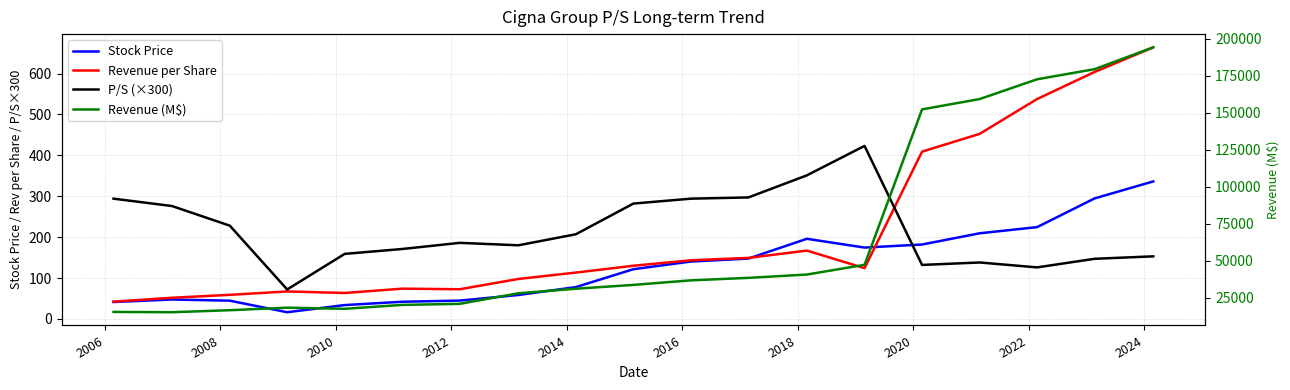

What is the lowest value of the Stock Price series?

16.4